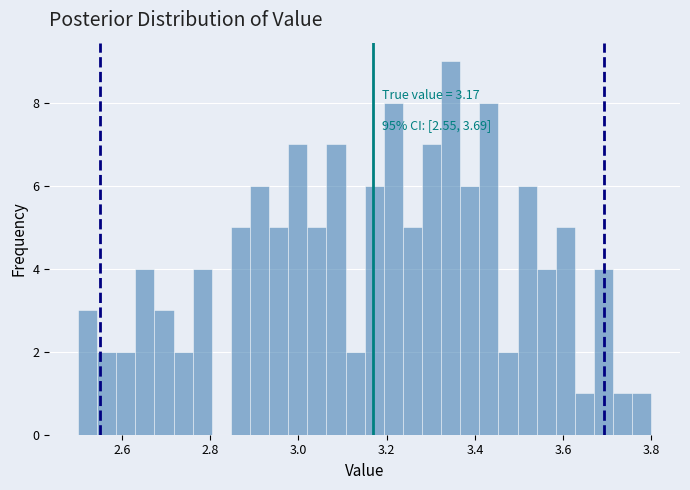

Around what value on the x-axis is the tallest bar? Give the approximate position of its centre, as read against the axis.

3.34